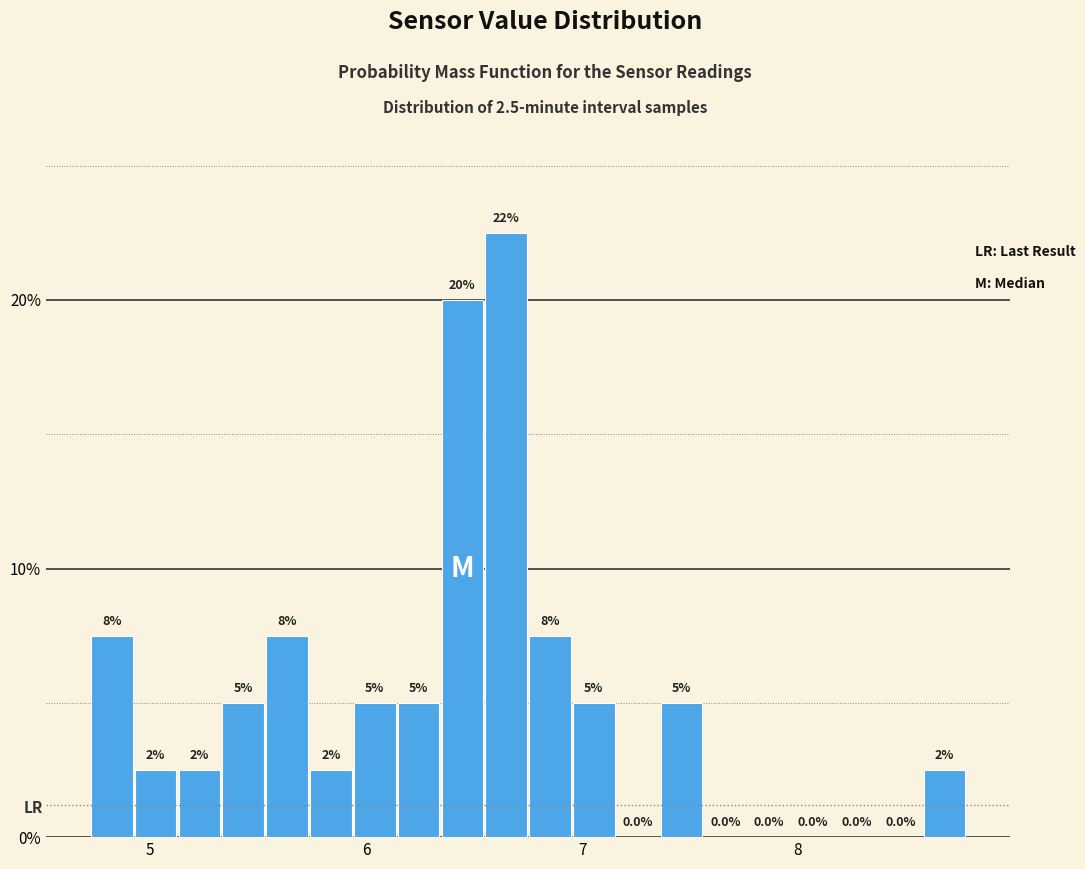

Read against the x-axis, roughly where is the centre of the tallest bar?

6.6